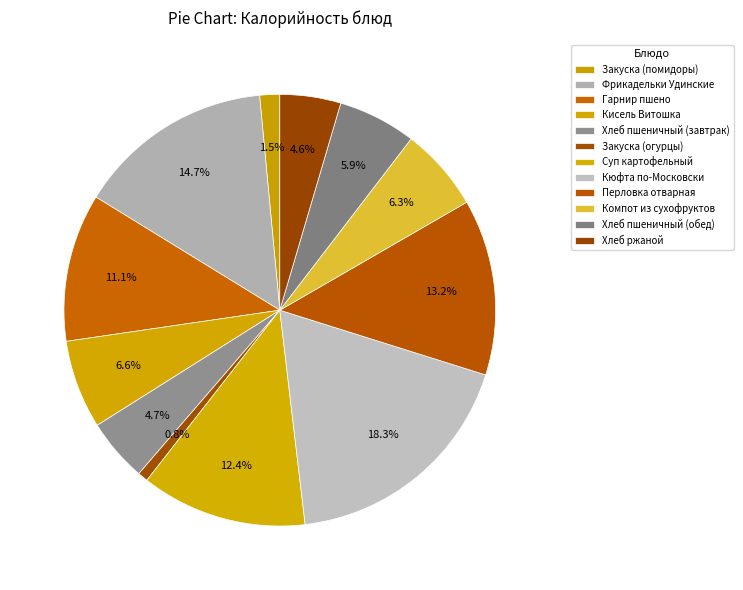

Does any single category account for the majority?

No